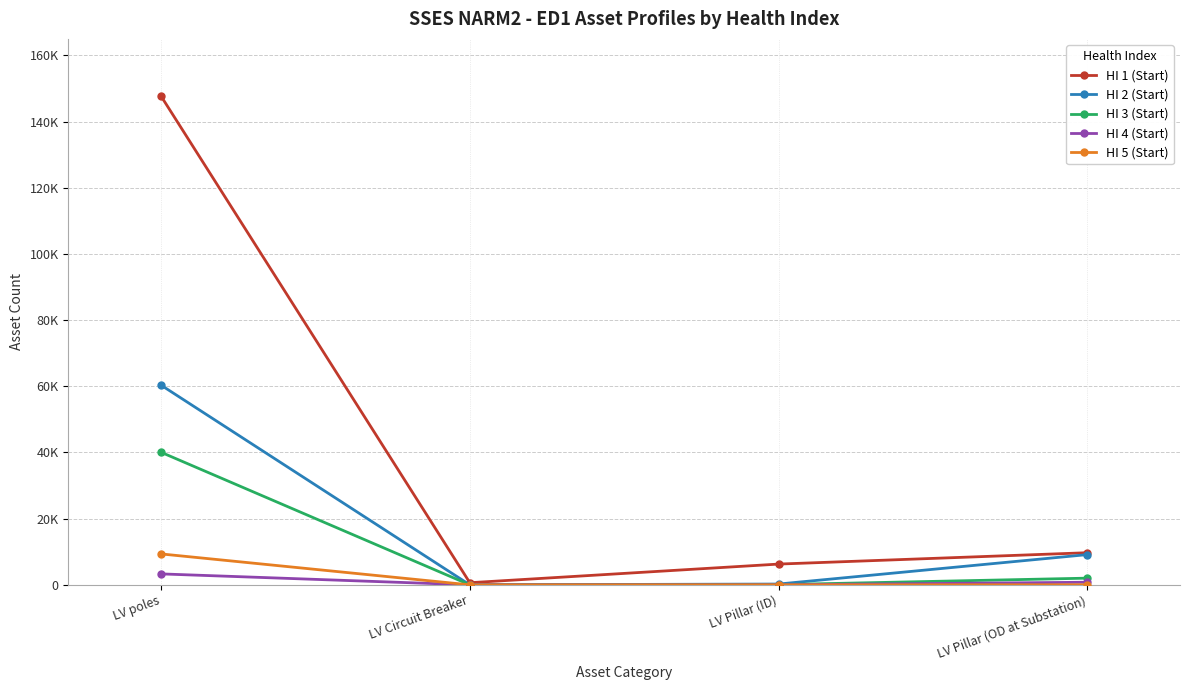

What are all the series names shown in the legend?

HI 1 (Start), HI 2 (Start), HI 3 (Start), HI 4 (Start), HI 5 (Start)